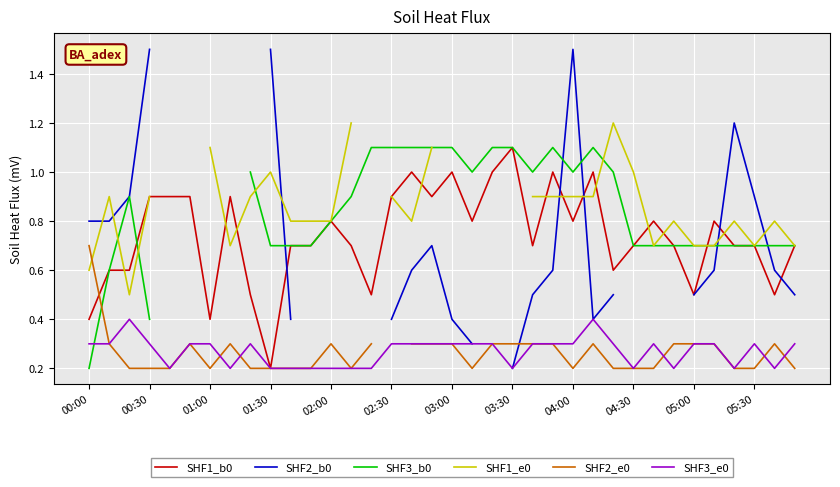

Where is SHF1_b0 nearest to the value 0?

01:30